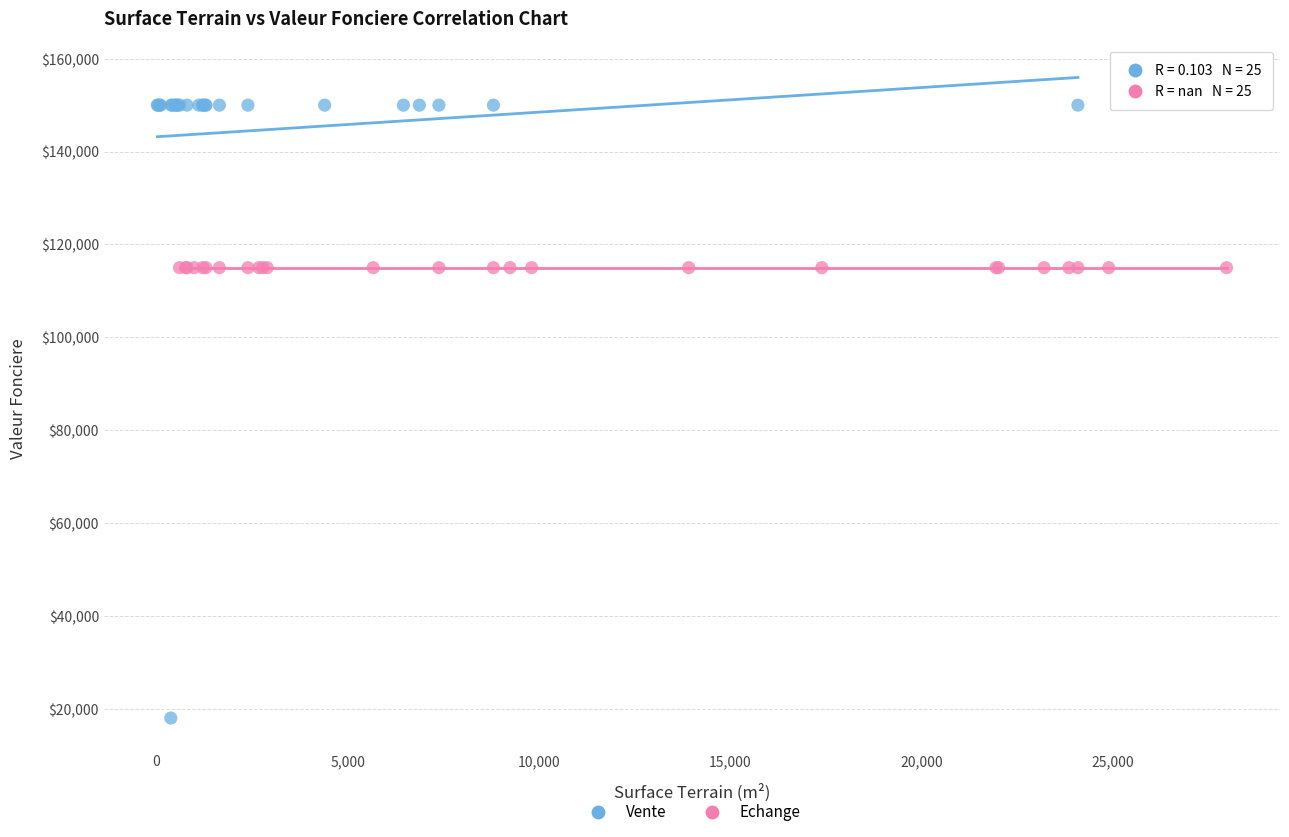

Which series contains the lowest Y value?

Vente